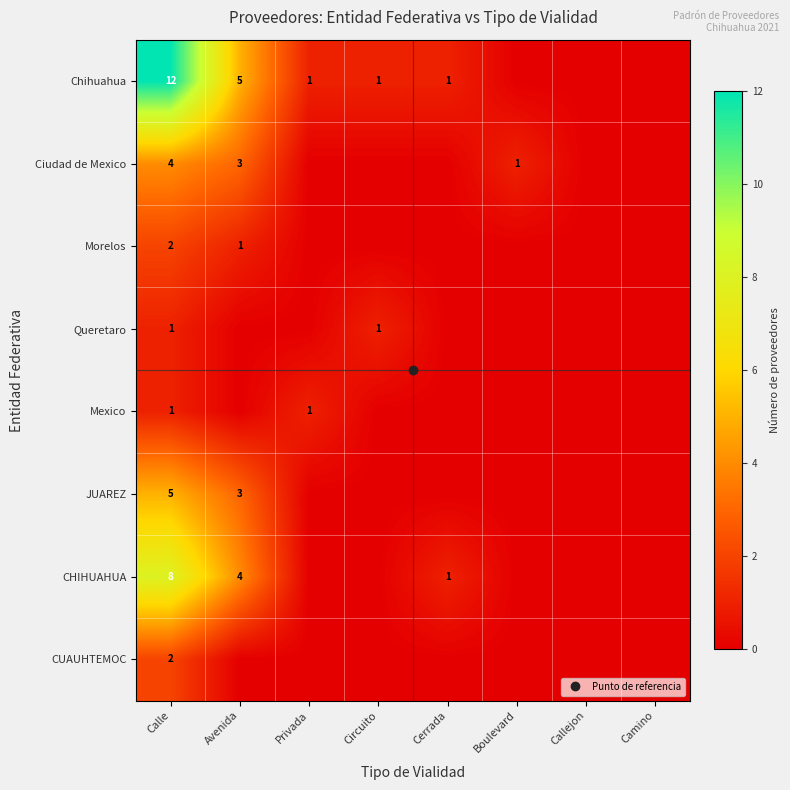

At Avenida, list the series in order from smallest to largest.

Queretaro, Mexico, CUAUHTEMOC, Morelos, Ciudad de Mexico, JUAREZ, CHIHUAHUA, Chihuahua